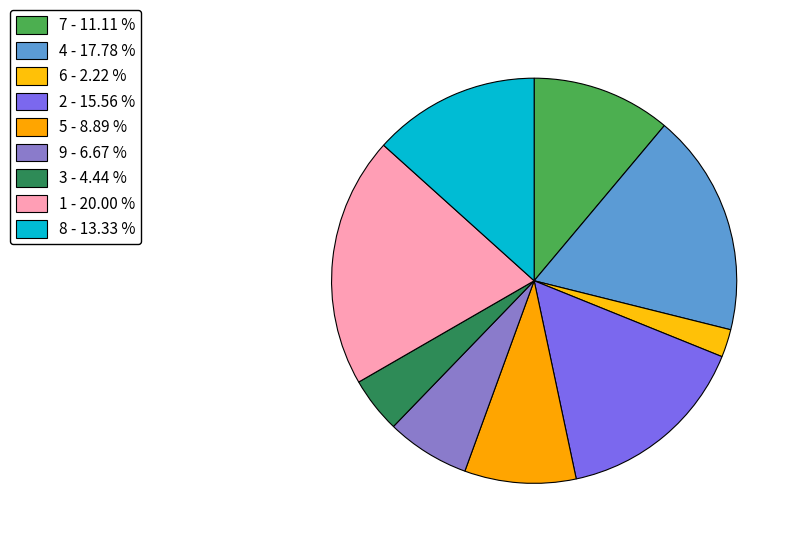

How many segments does this pie chart have?

9